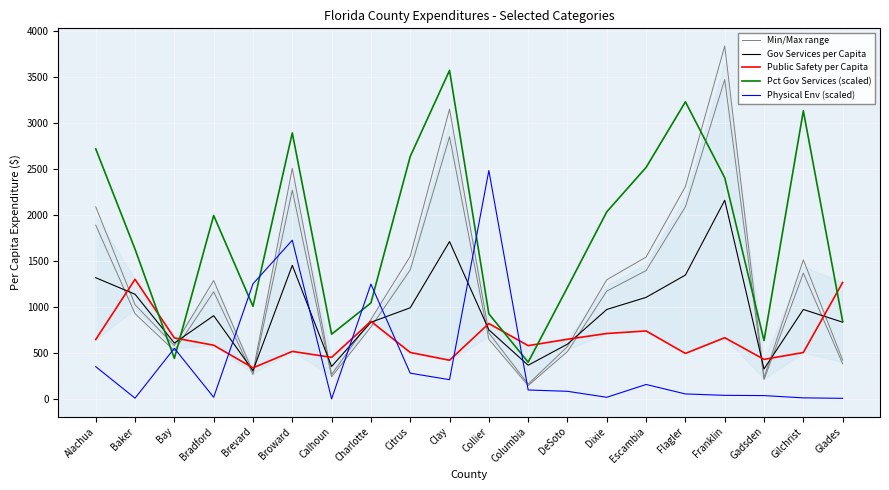

What is the minimum value for Public Safety per Capita?

339.7